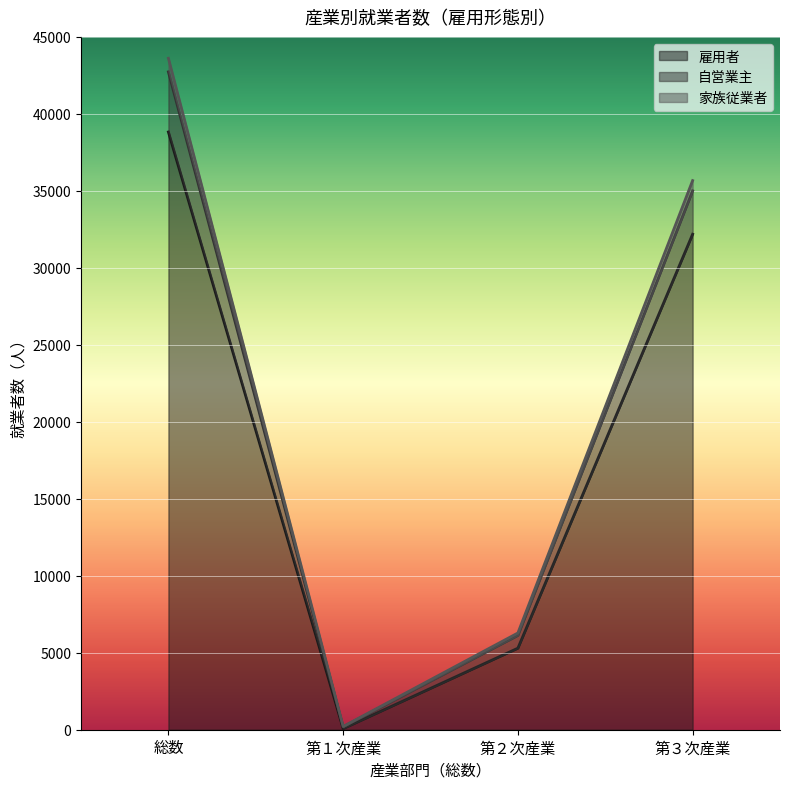

What is the lowest value of the 家族従業者 series?

187